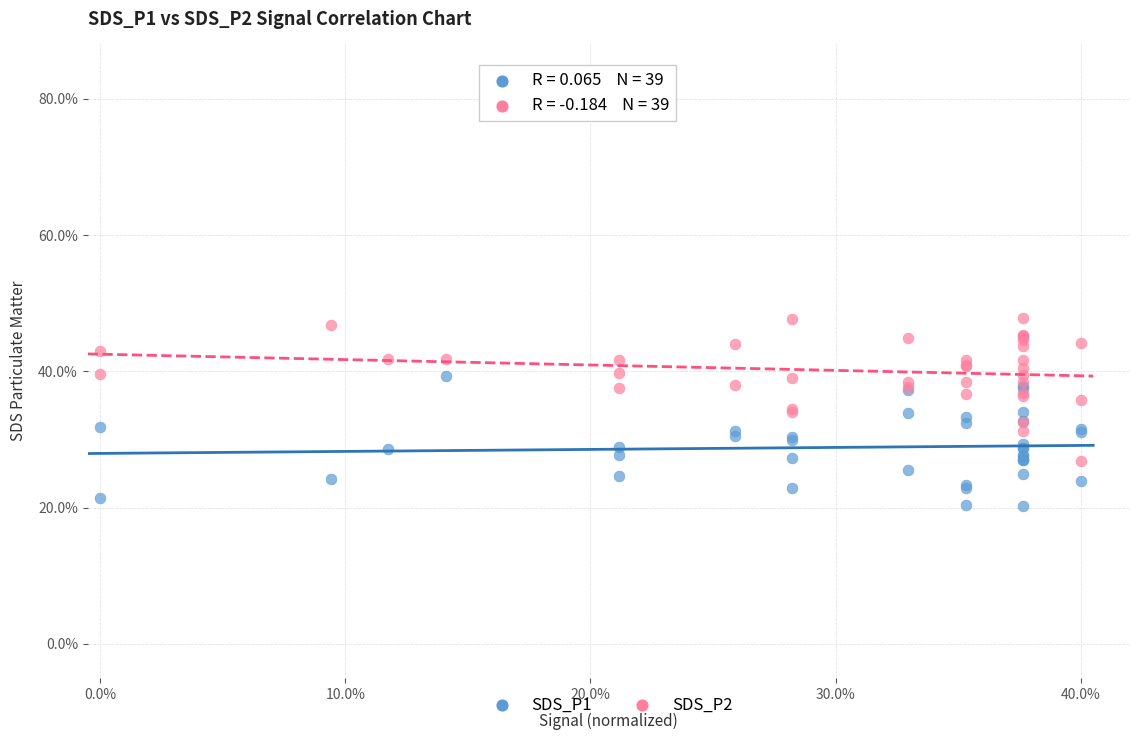

What are all the series names shown in the legend?

SDS_P1, SDS_P2